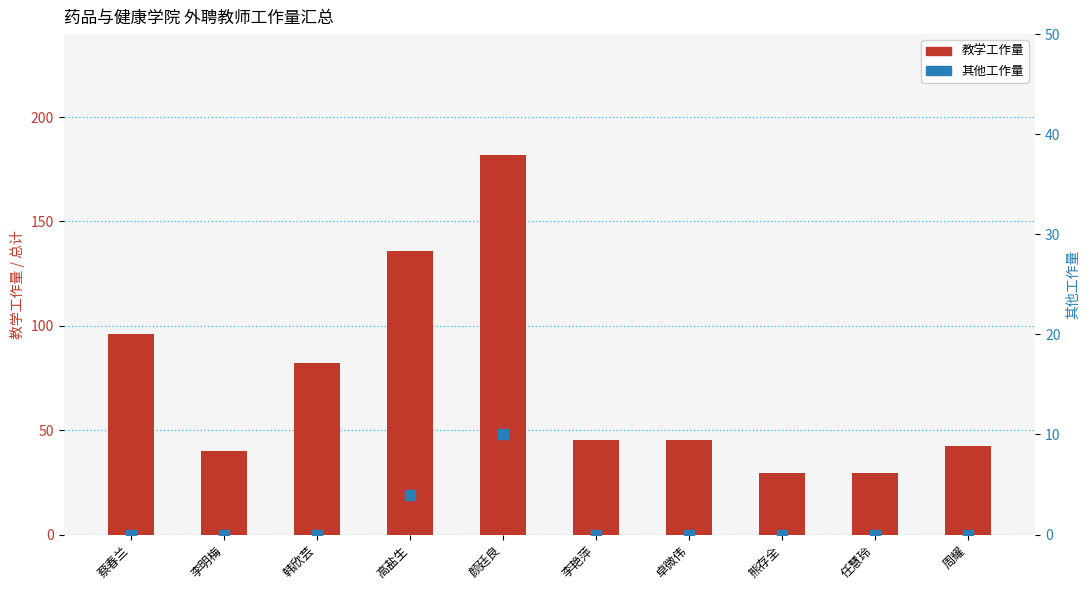

Which series contains the lowest Y value?

其他工作量